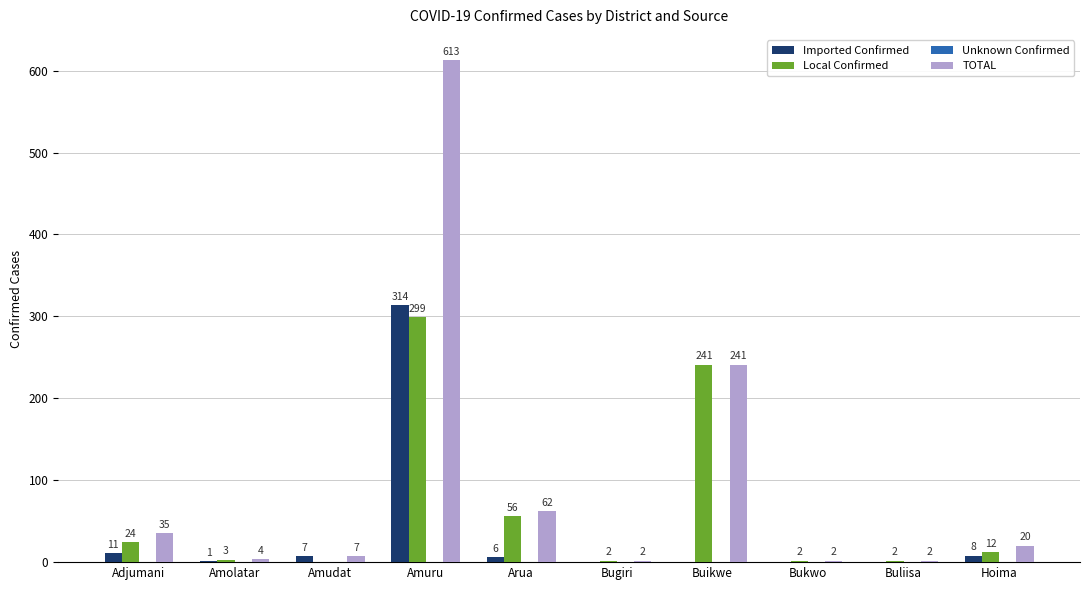

Reading left to right, transcribe all the data shown in this chart.

Imported Confirmed: Adjumani=11	Amolatar=1	Amudat=7	Amuru=314	Arua=6	Bugiri=0	Buikwe=0	Bukwo=0	Buliisa=0	Hoima=8
Local Confirmed: Adjumani=24	Amolatar=3	Amudat=0	Amuru=299	Arua=56	Bugiri=2	Buikwe=241	Bukwo=2	Buliisa=2	Hoima=12
TOTAL: Adjumani=35	Amolatar=4	Amudat=7	Amuru=613	Arua=62	Bugiri=2	Buikwe=241	Bukwo=2	Buliisa=2	Hoima=20